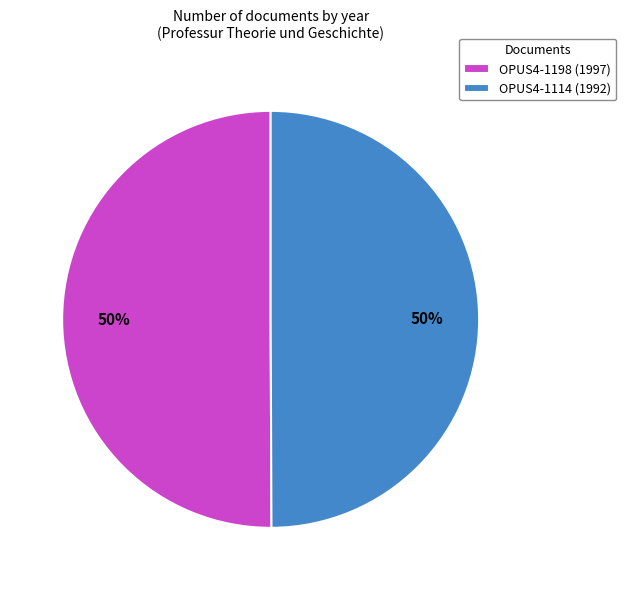

Approximately how many times larger is the value at OPUS4-1198 (1997) compared to OPUS4-1114 (1992)?

1.0